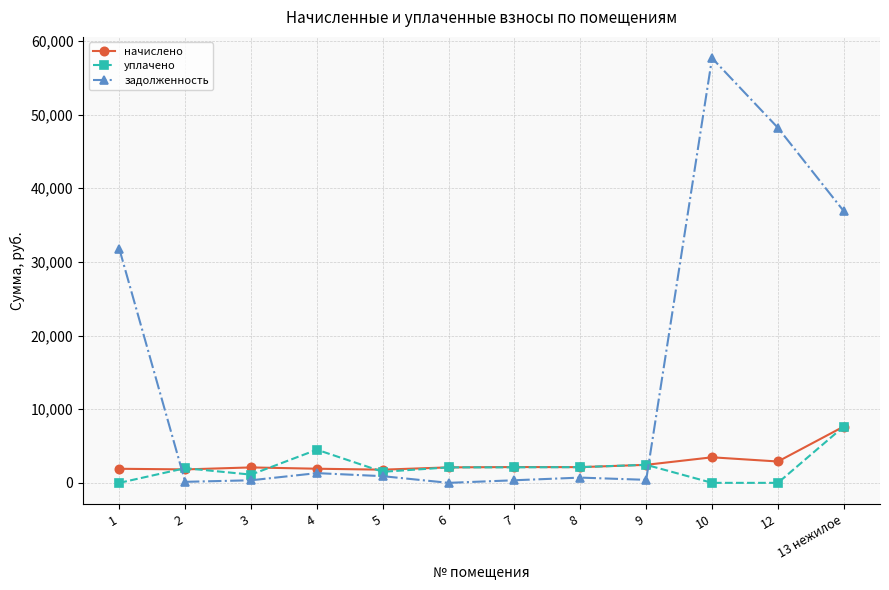

What is the label of the 8th point from the left?

8